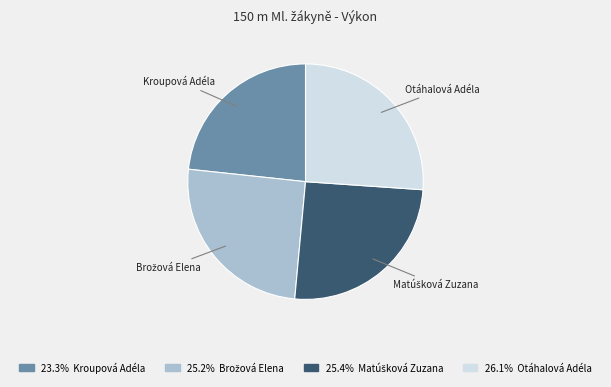

Is Otáhalová Adéla the majority of the pie?

No